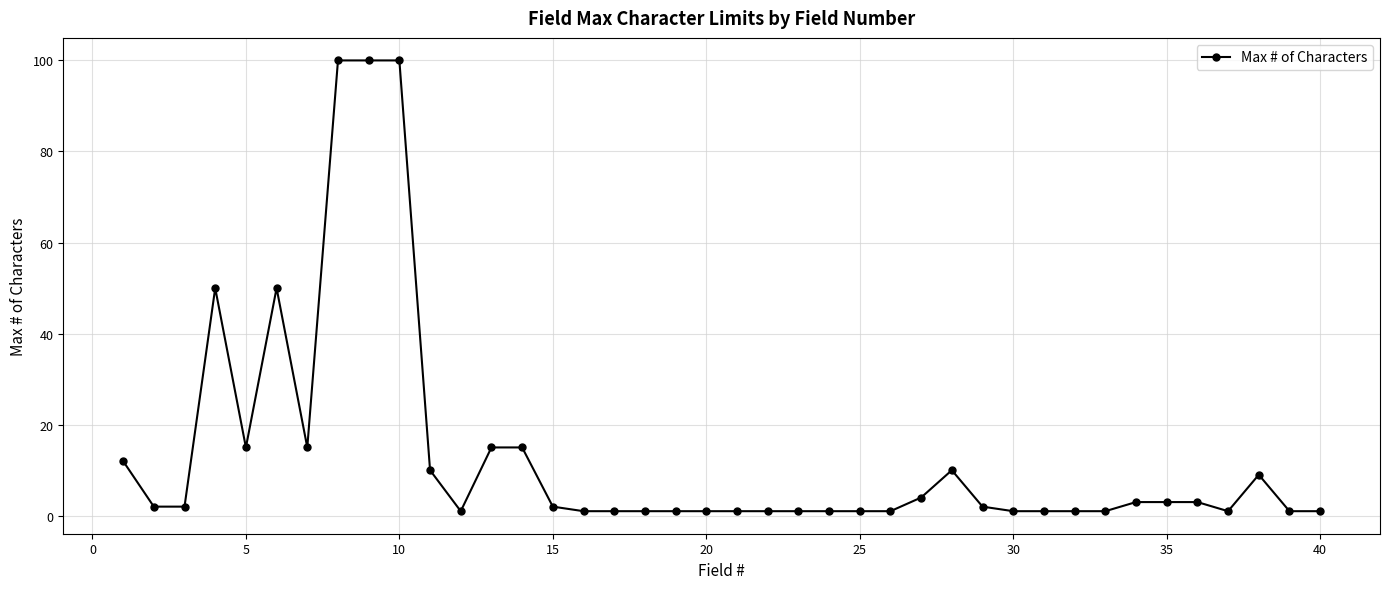

What is the maximum value shown in the chart?

100